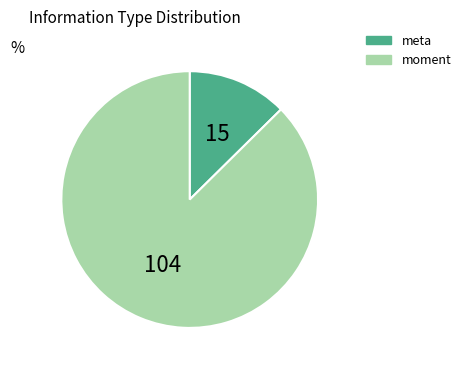

Is there a majority slice in this chart?

Yes